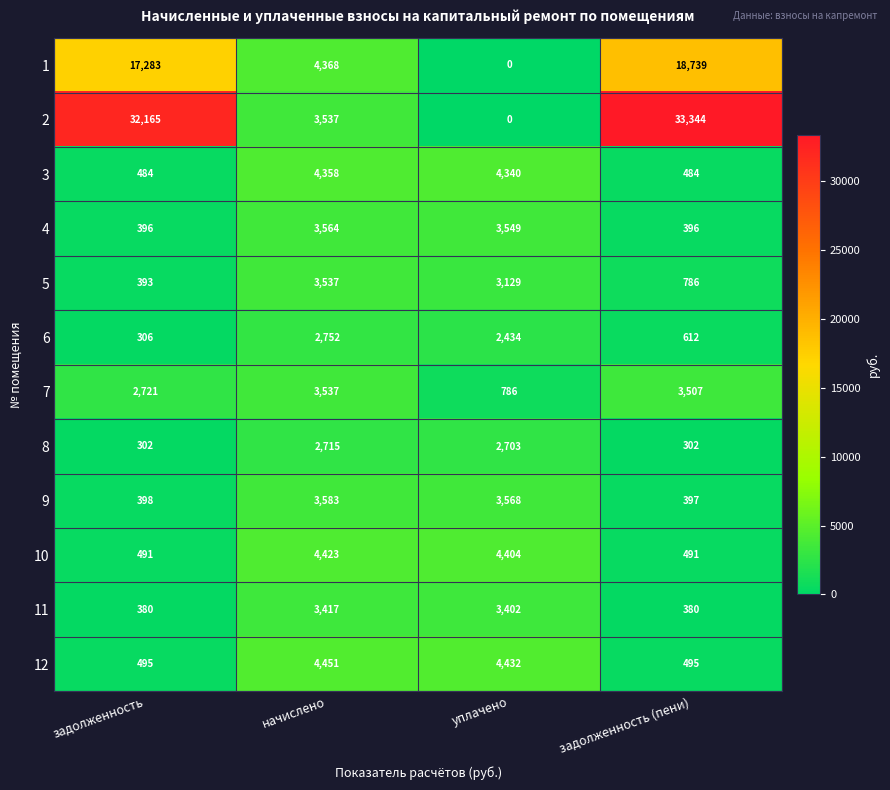

What is the highest value of the 9 series?

3583